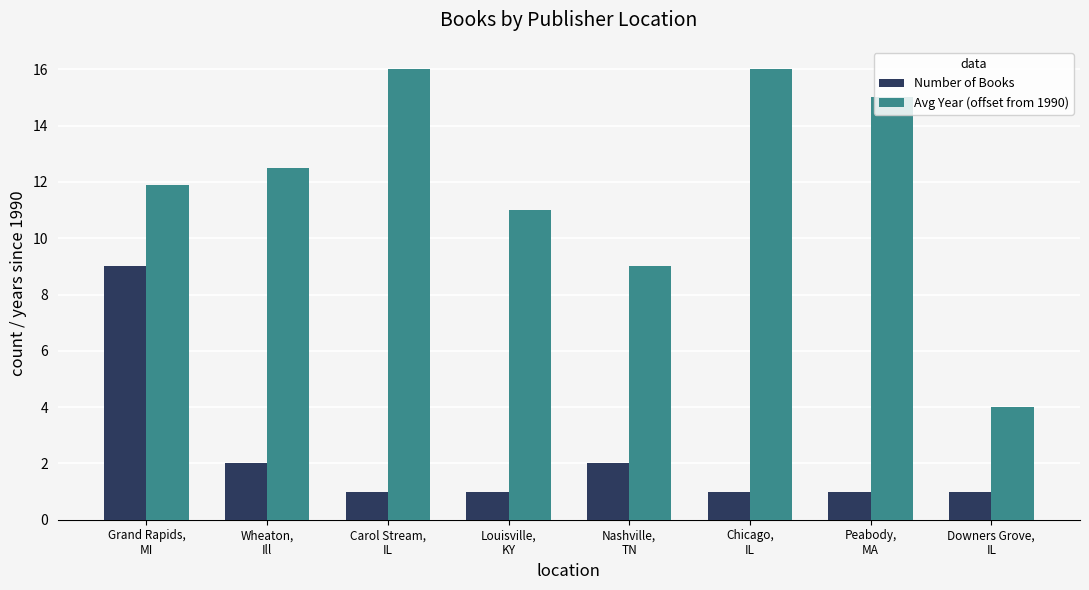

What position from the right is Peabody,
MA?

2